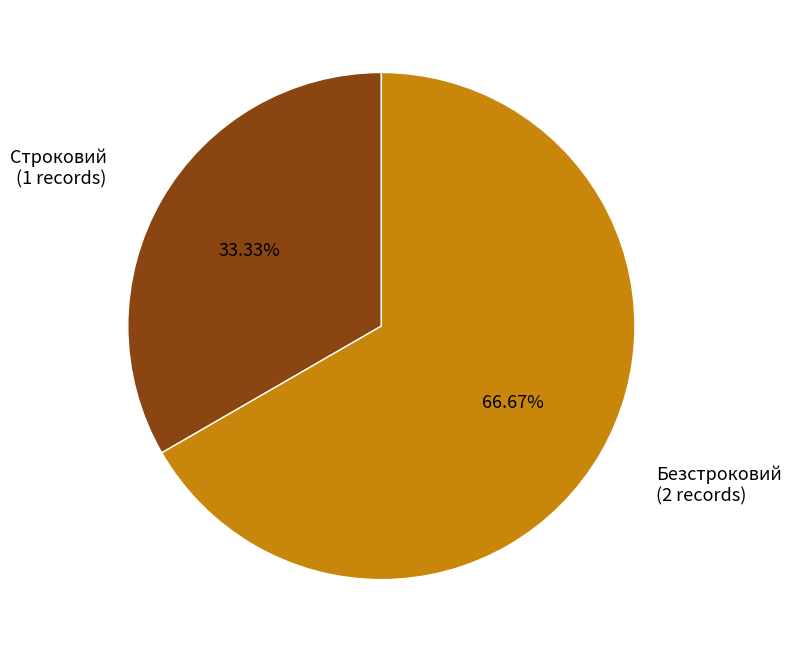

Is there any slice that represents more than half of the pie?

Yes